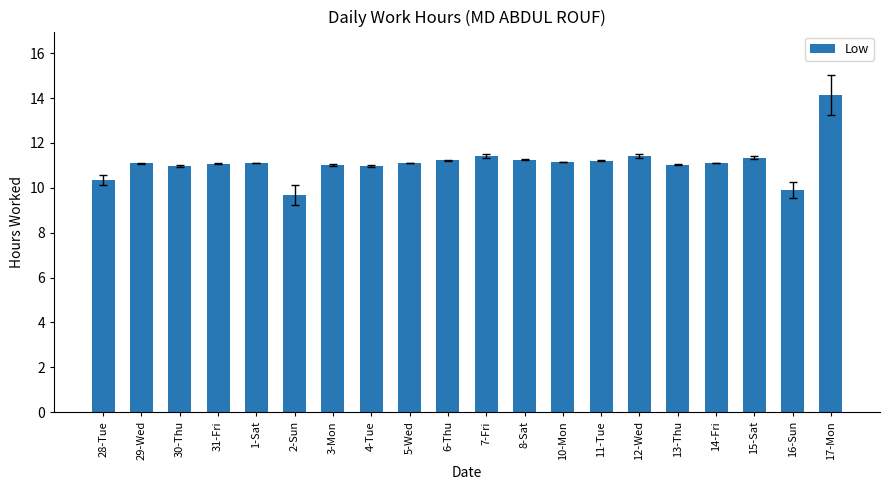

What is the maximum value shown in the chart?

14.1